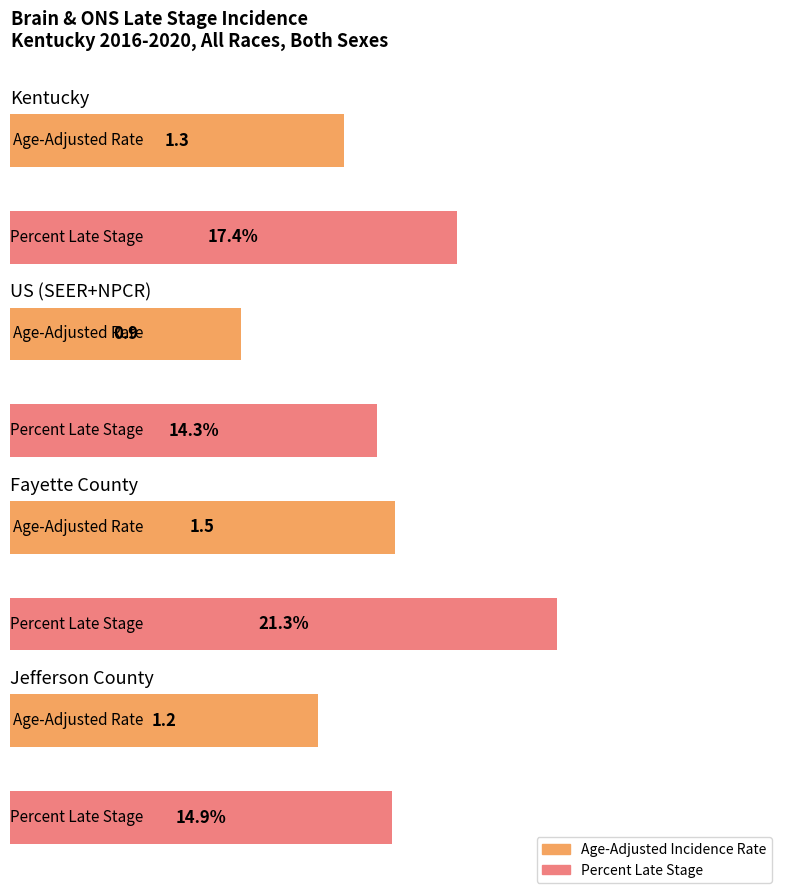

Which series has the largest total across all categories?

Percent of Cases with Late Stage